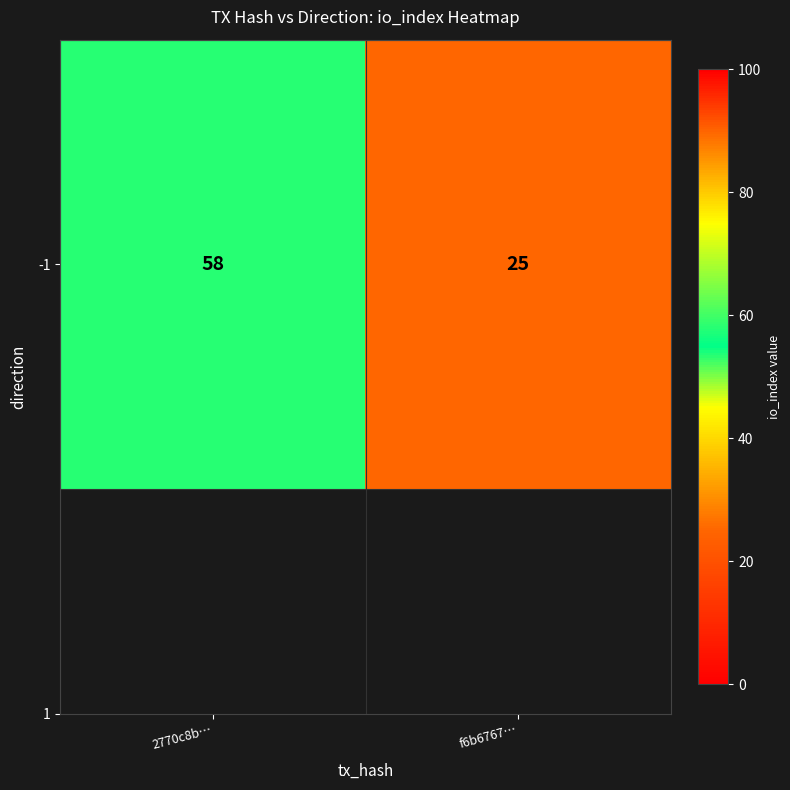

Where is the data nearest to the value 41?

f6b6767…